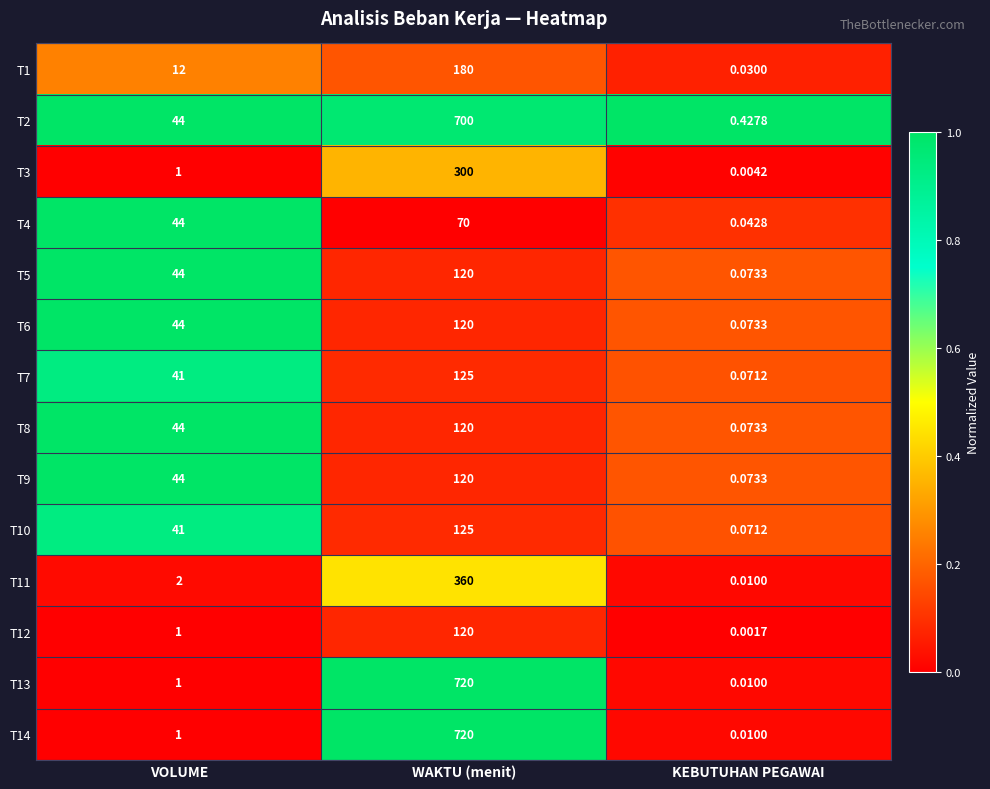

What is the total value across all series at WAKTU (menit)?

3900.0